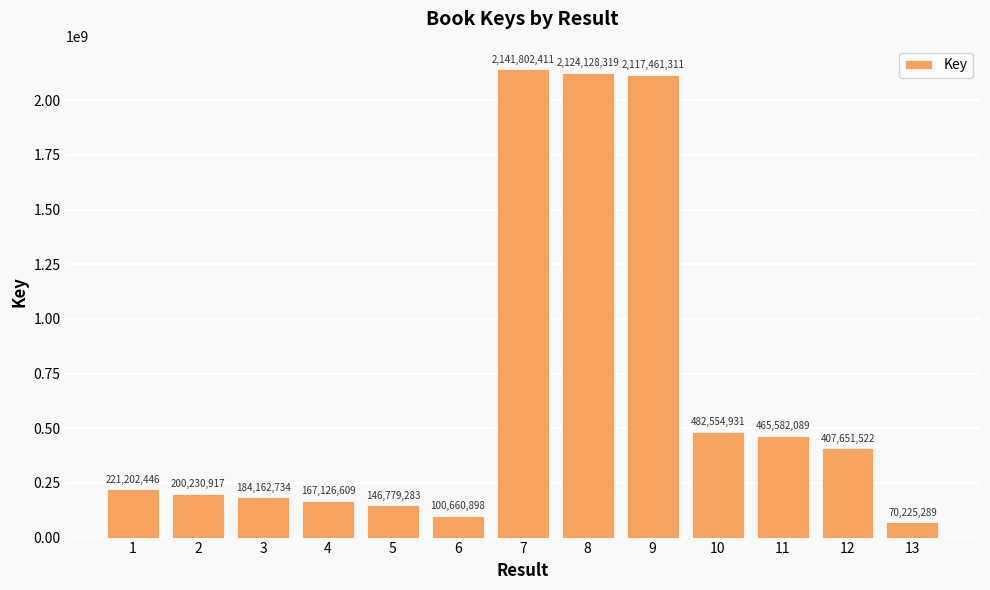

The chart shows a value of 184162734 at 3. True or false?

True